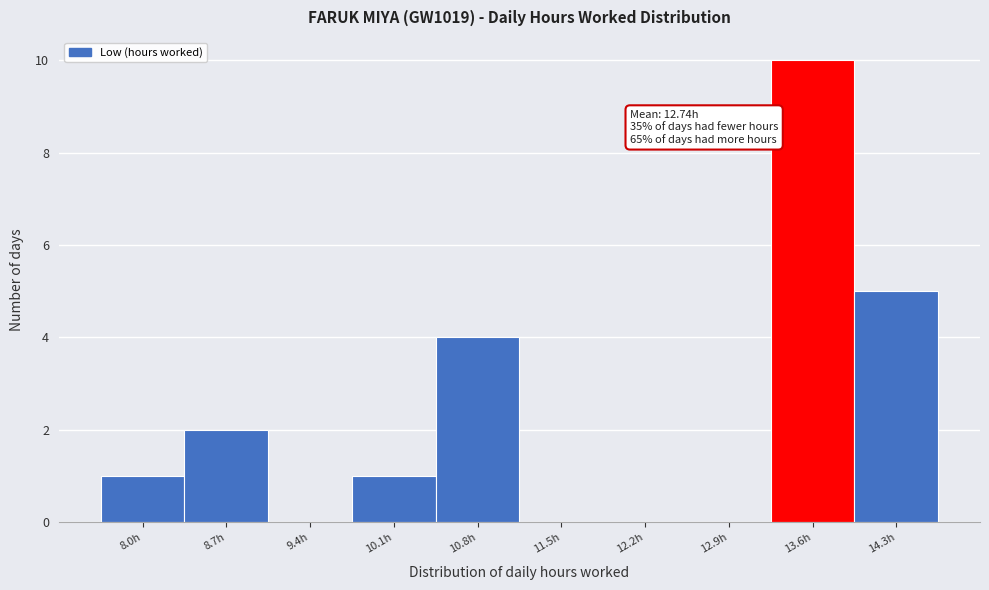

Reading right to left, transcribe all the data shown in this chart.

14.3h=5	13.6h=10	12.9h=0	12.2h=0	11.5h=0	10.8h=4	10.1h=1	9.4h=0	8.7h=2	8.0h=1